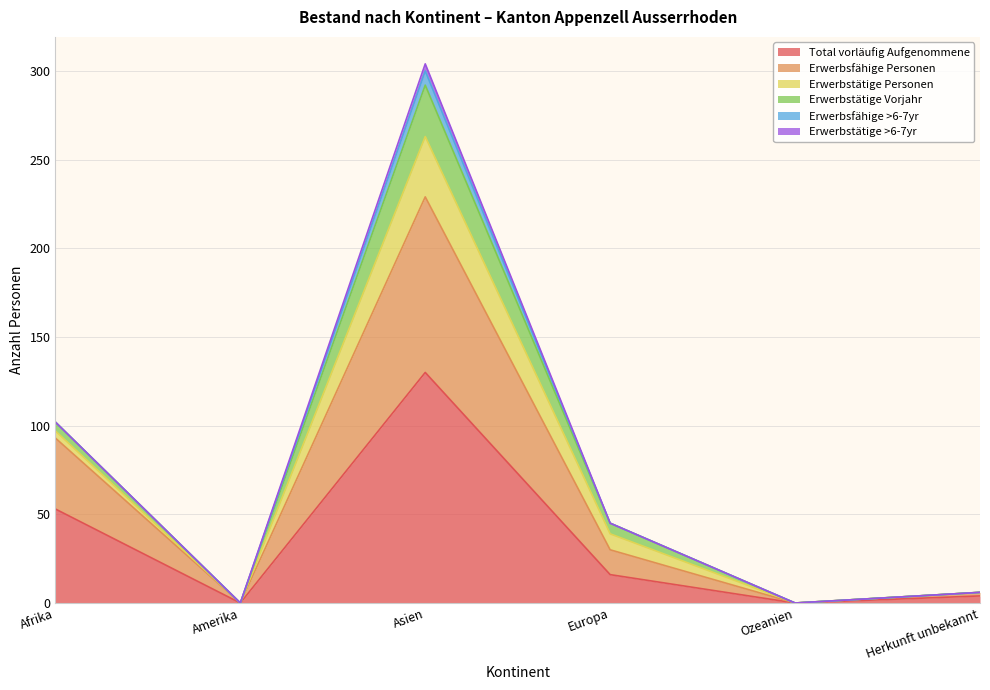

The Erwerbstätige Vorjahr series shows 0 at Ozeanien. True or false?

True